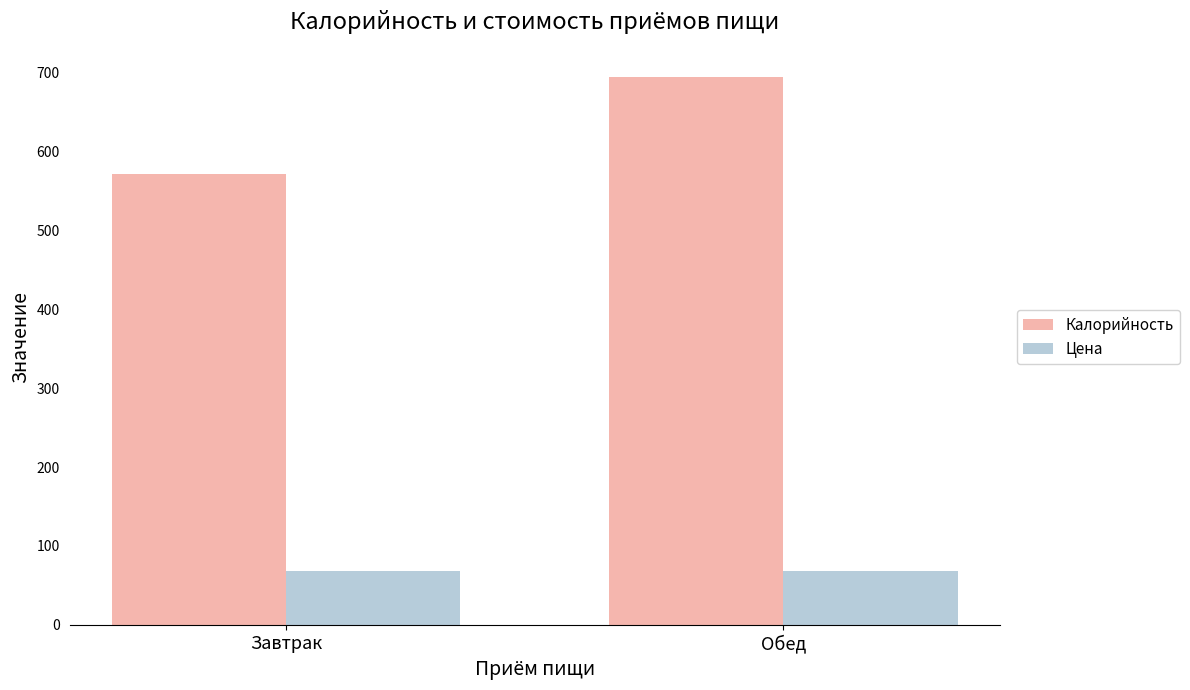

Rank the series by their average value, from highest to lowest.

Калорийность, Цена